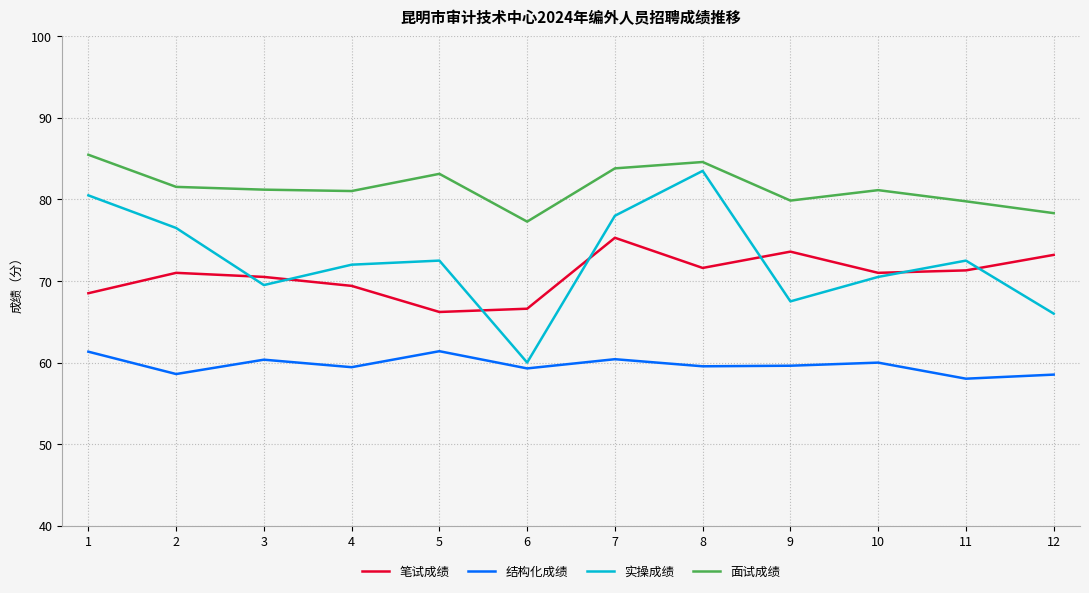

Does the chart display data point markers on the line(s)?

No